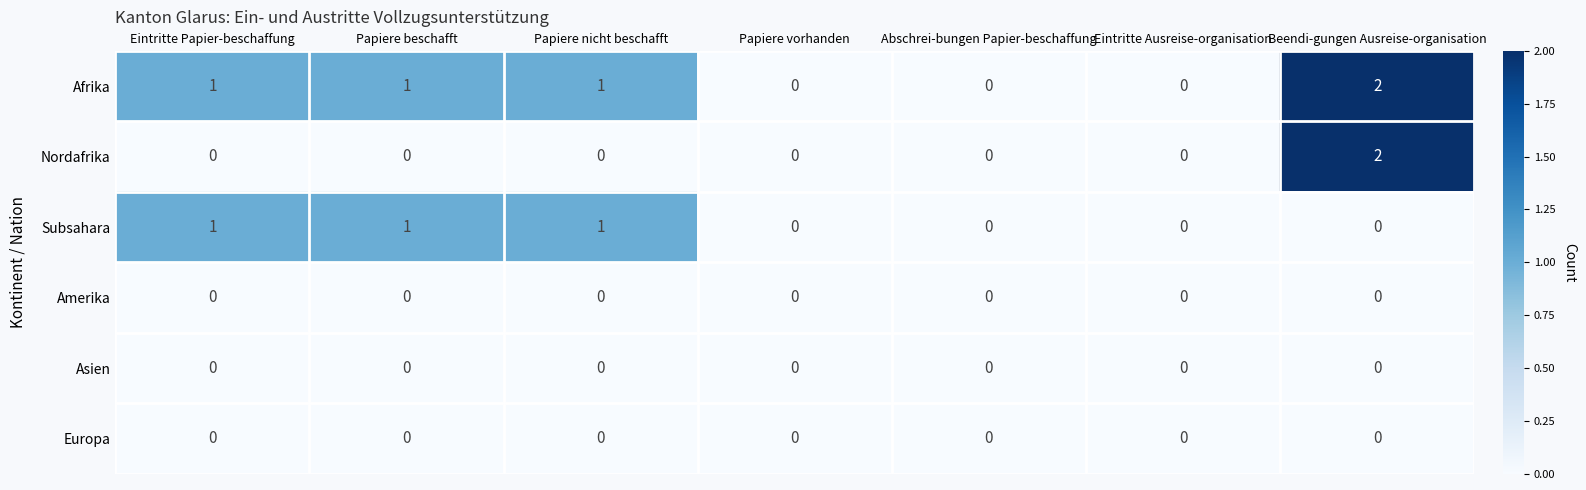

How many Afrika values are between 0 and 1?

6